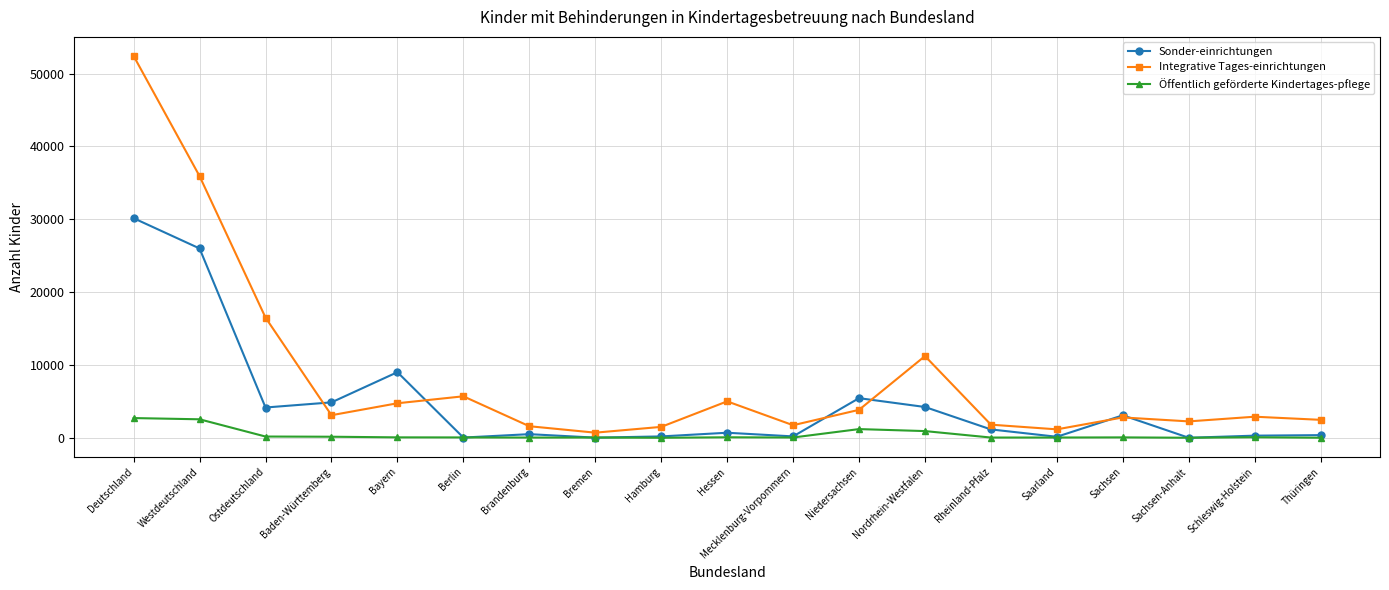

At how many categories does at least one series exceed 3417?

9